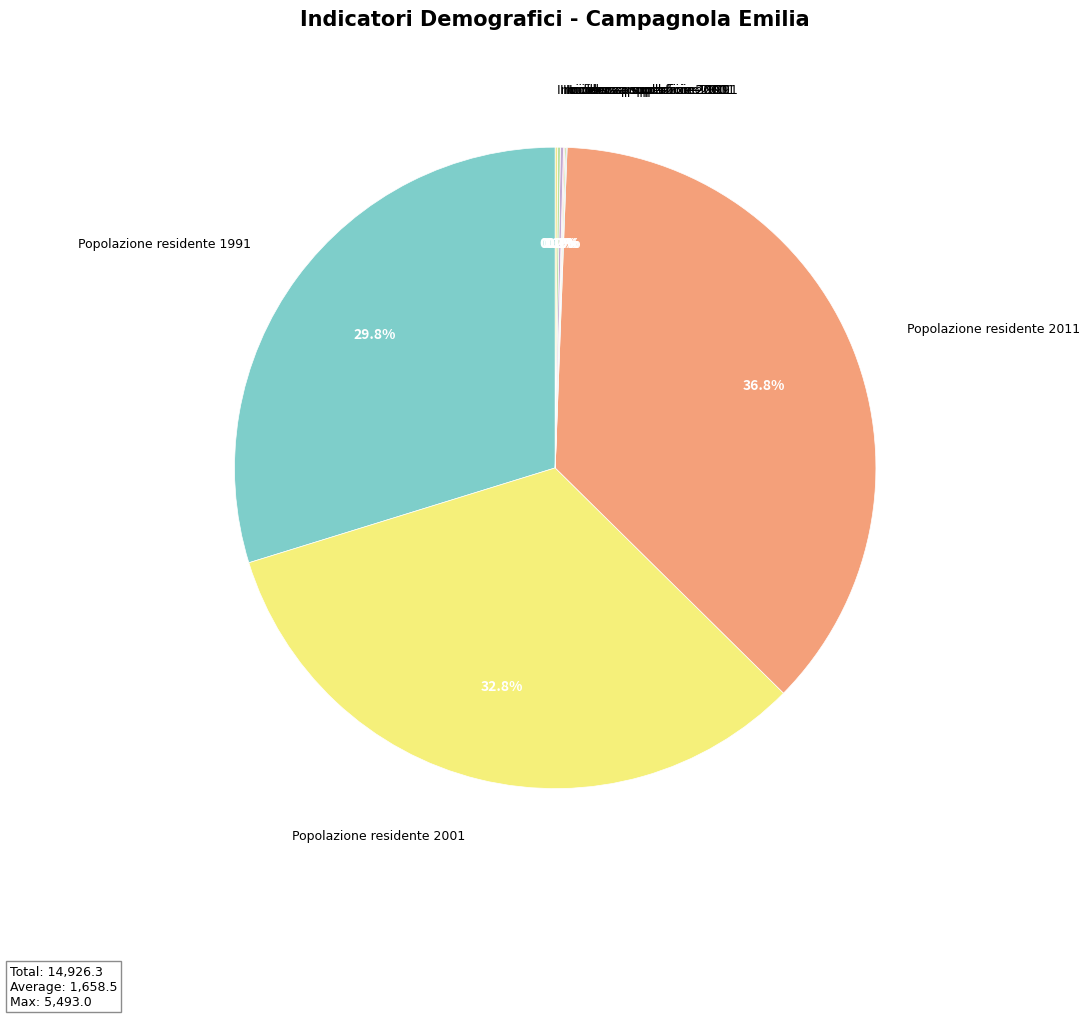

What is the largest slice in the pie chart?

Popolazione residente 2011